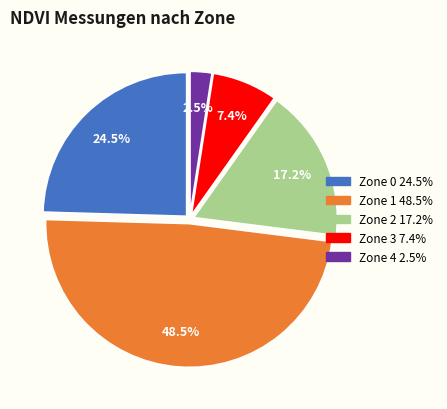

What is the smallest slice in the pie chart?

Zone 4